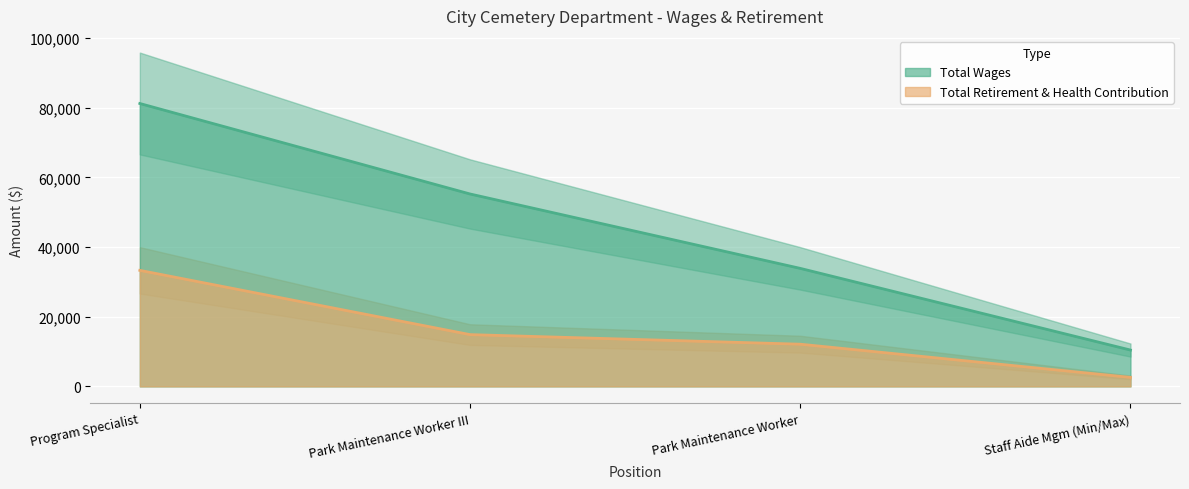

Rank the series at Park Maintenance Worker from highest to lowest value.

Total Wages, Total Retirement & Health Contribution